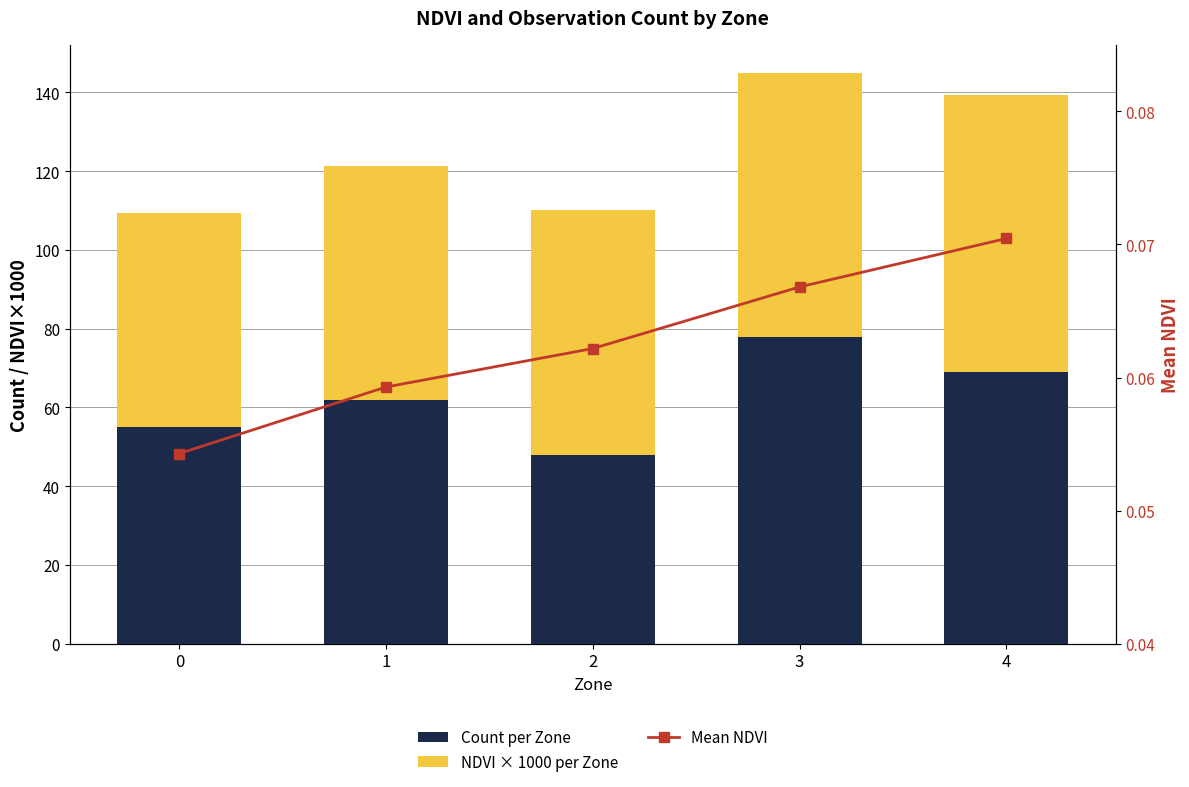

Does the chart contain stacked bars?

No